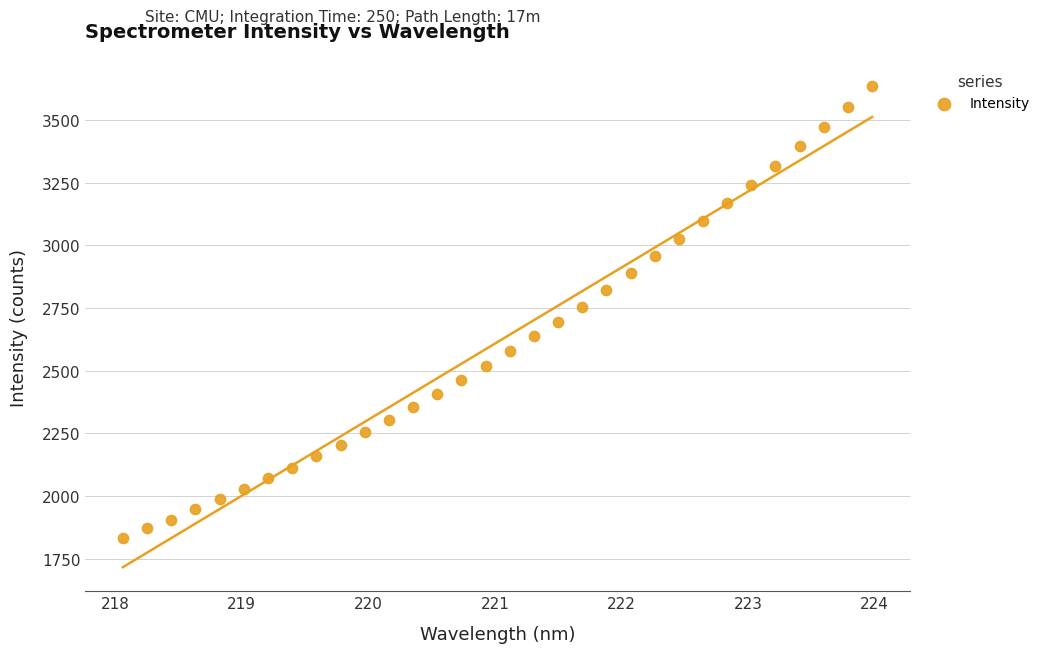

What is the range of X values (max minus min)?

5.9